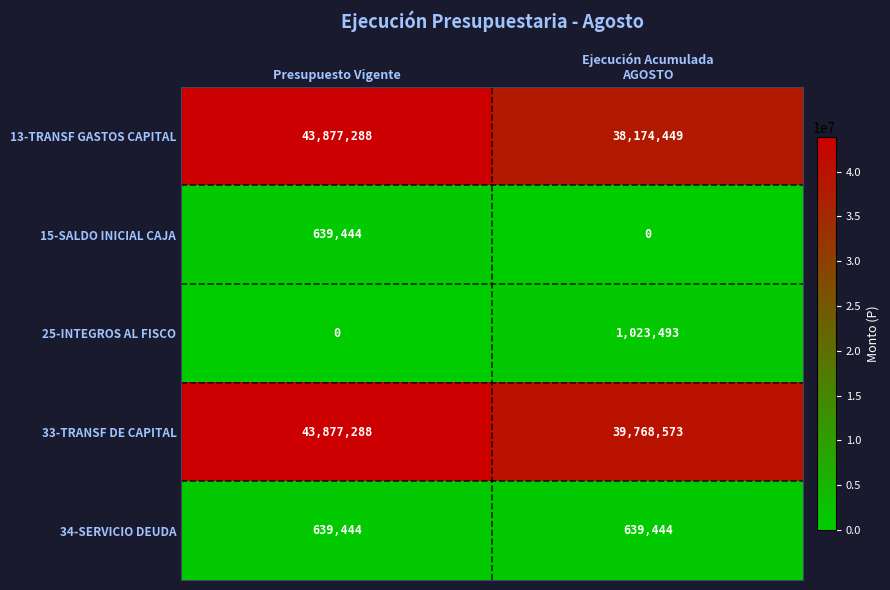

What is the total value across all series at Presupuesto Vigente?

89033464